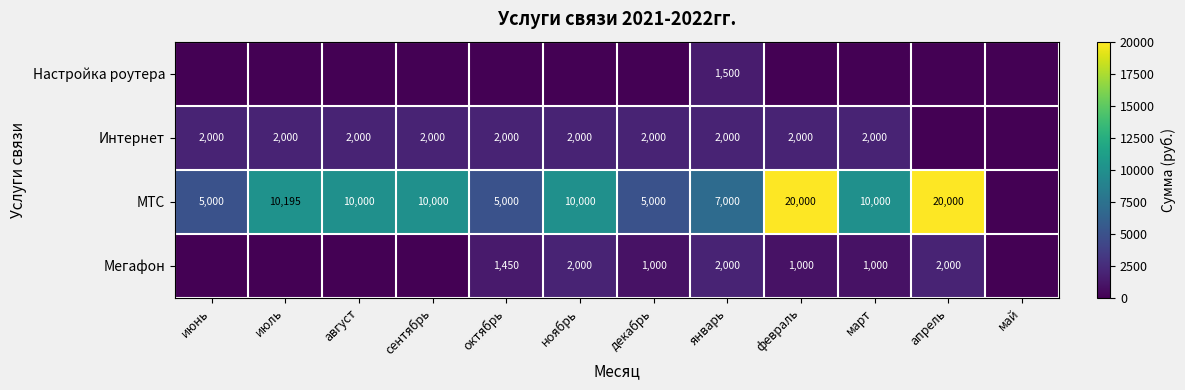

Is it true that МТС equals 26152 at апрель?

False